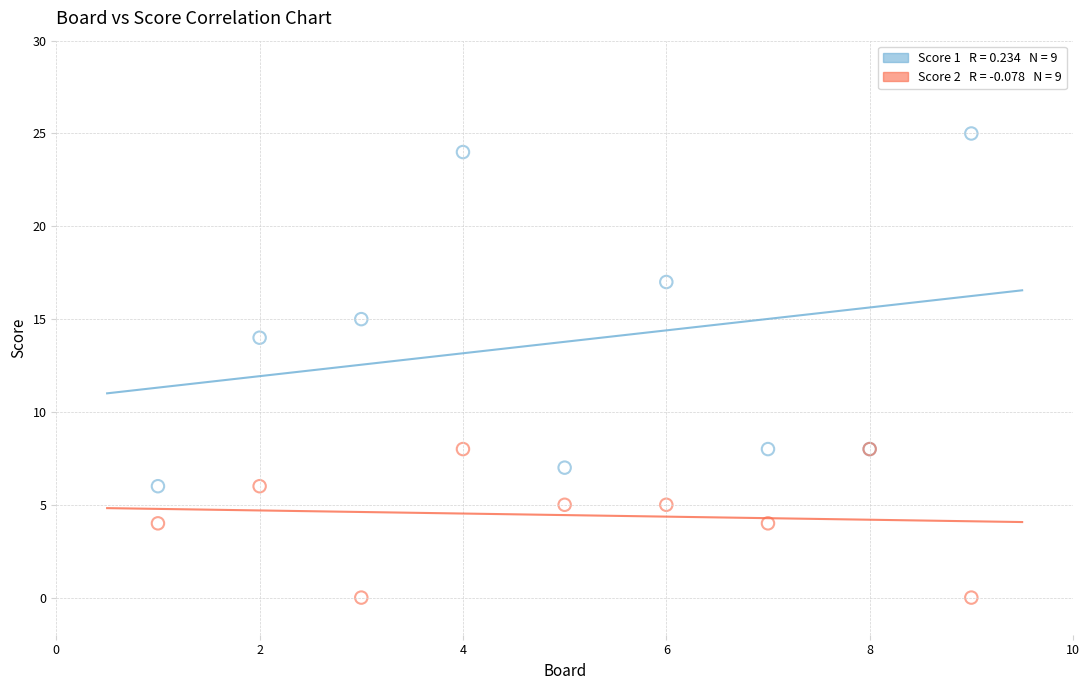

Across all series, what Y value is closest to 12?

14